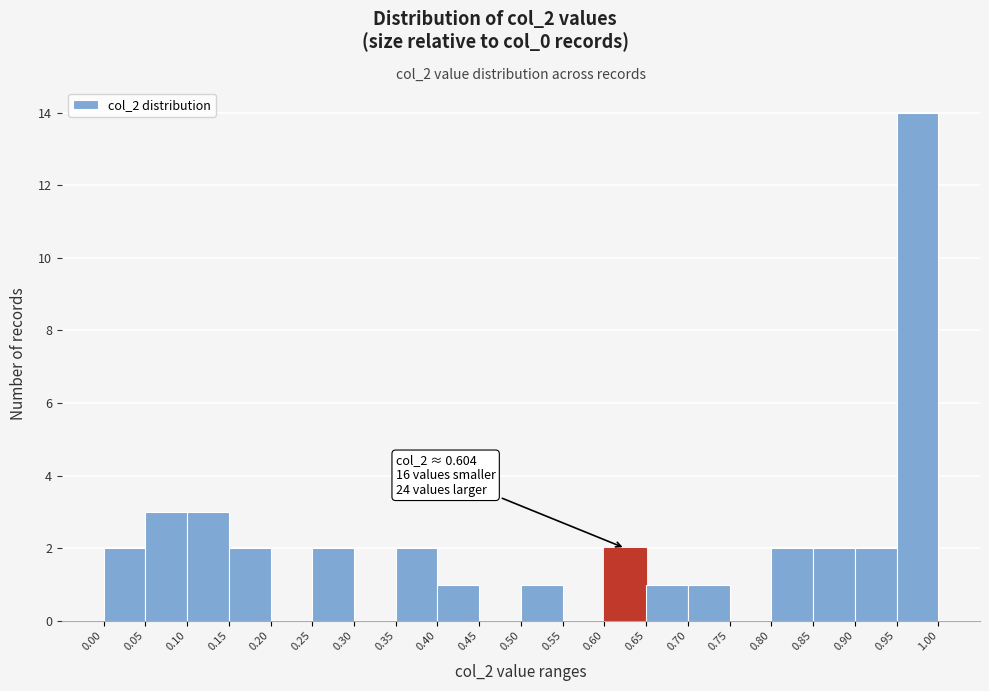

Over which range of the x-axis is the bar tallest?

0.95 to 1.00